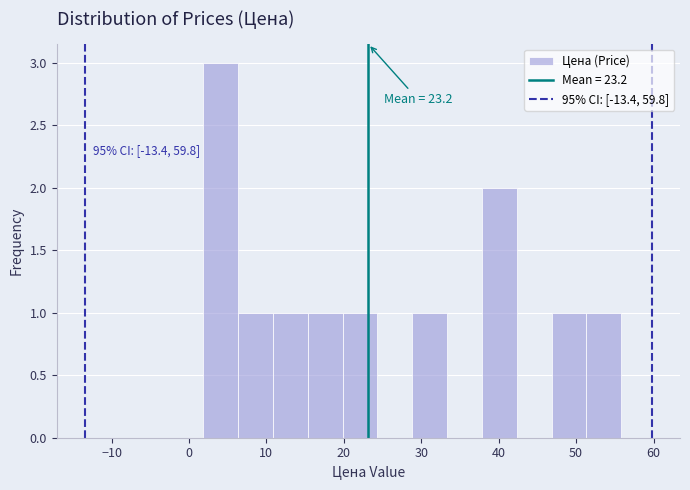

Which range on the x-axis has the tallest bar?

2 to 6